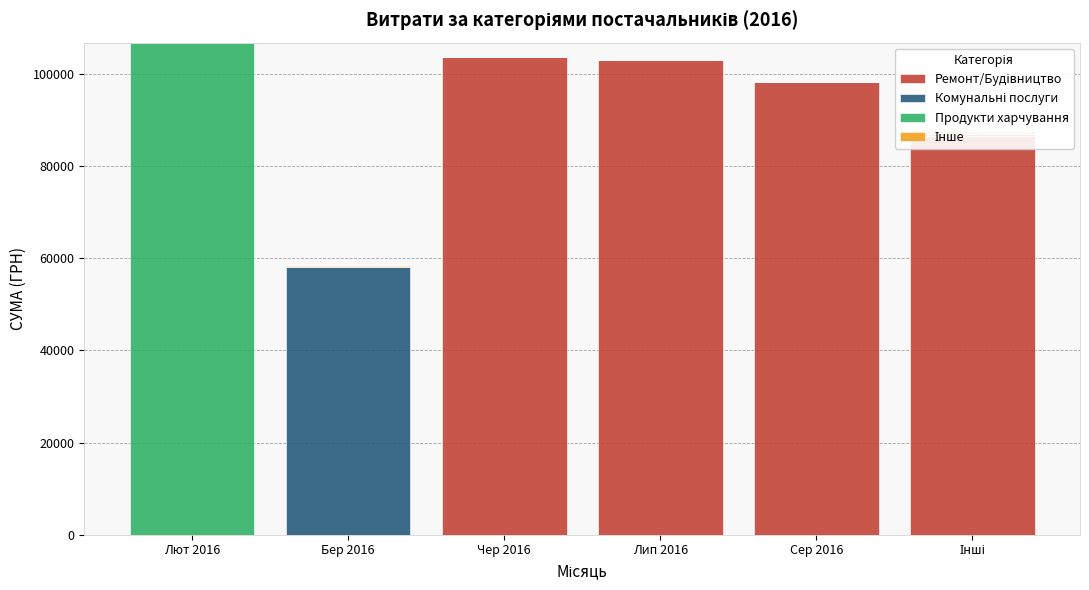

Are the bars grouped side by side (vs. stacked)?

Yes